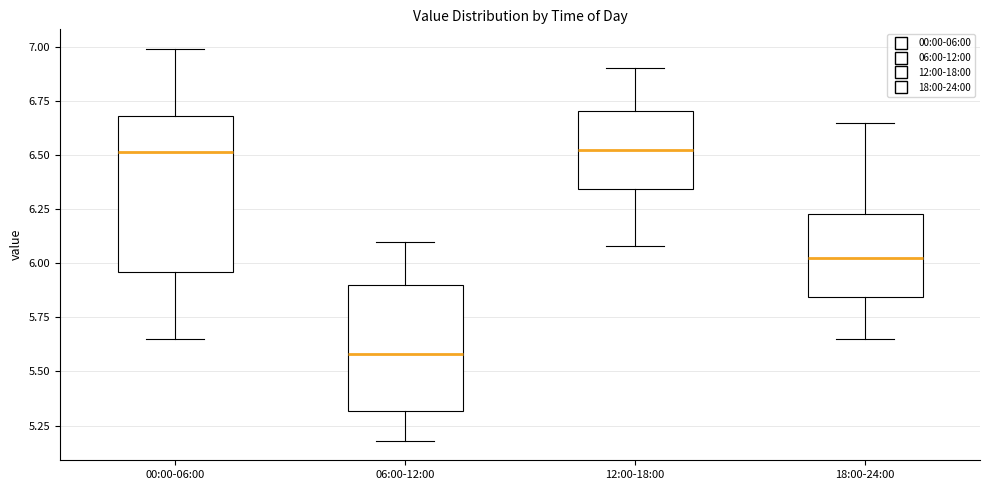

Reading left to right, read every box against the y-axis: the position of its median line, the range the box covers, and the ends of its whiskers. The values are not printed on the chart, so give them approximately, as read against the axis.

00:00-06:00: median 6.50, box 5.95 to 6.70, whiskers 5.65 to 7.00
06:00-12:00: median 5.60, box 5.30 to 5.90, whiskers 5.20 to 6.10
12:00-18:00: median 6.55, box 6.35 to 6.70, whiskers 6.10 to 6.90
18:00-24:00: median 6.05, box 5.85 to 6.25, whiskers 5.65 to 6.65